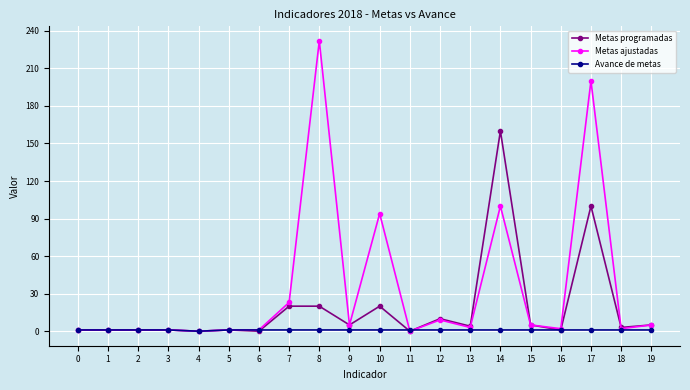

Does the chart have visible grid lines?

Yes